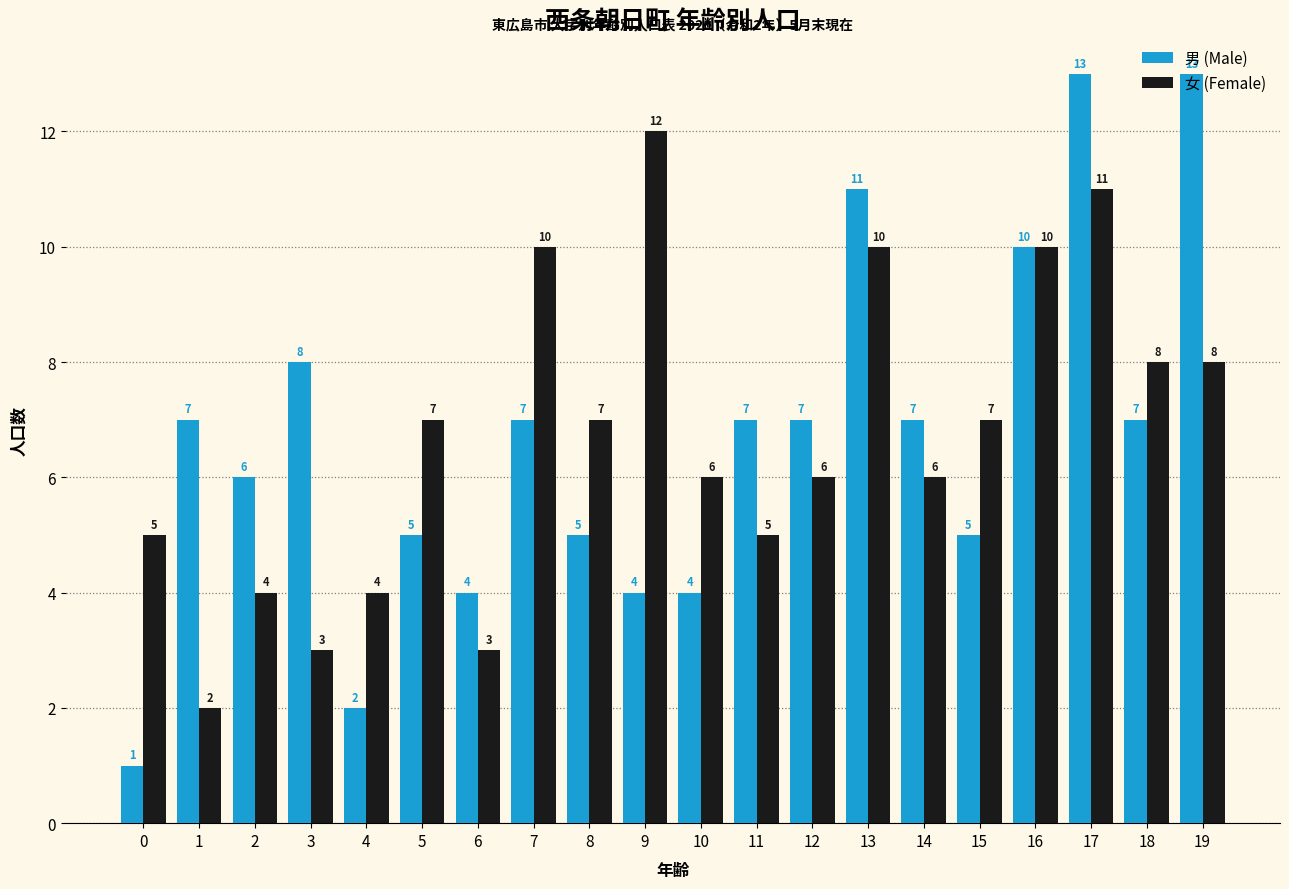

List the series in order of their overall mean, lowest first.

男 (Male), 女 (Female)